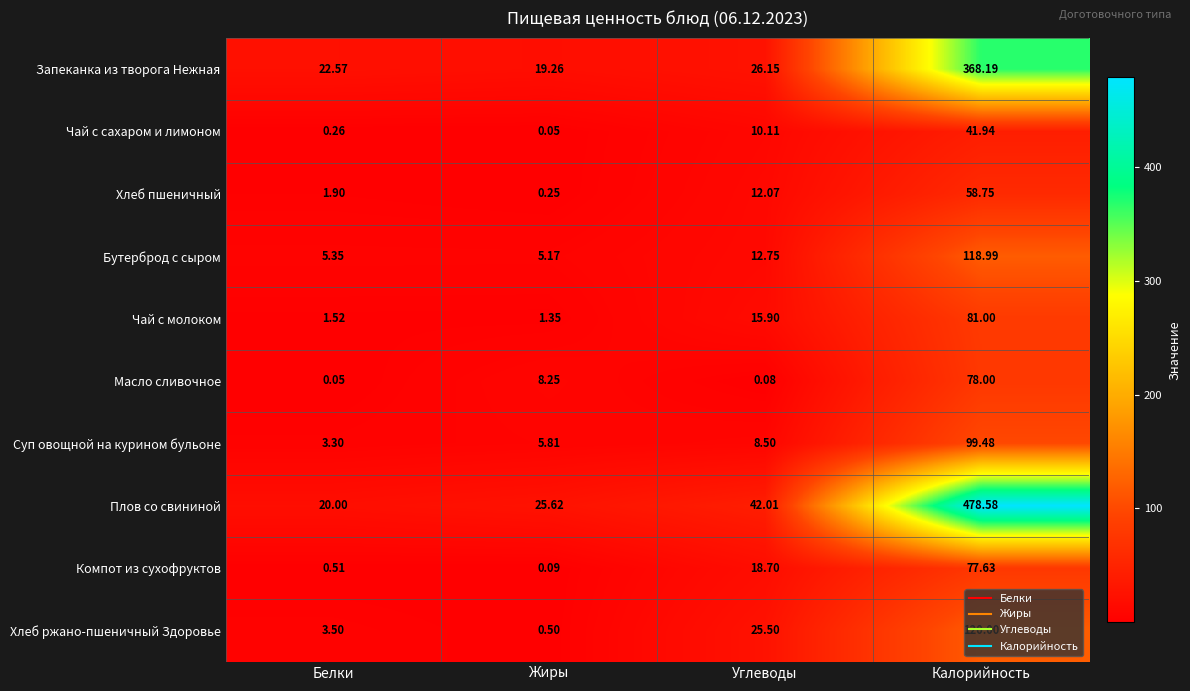

Which series has the largest range (max minus min)?

Плов со свининой